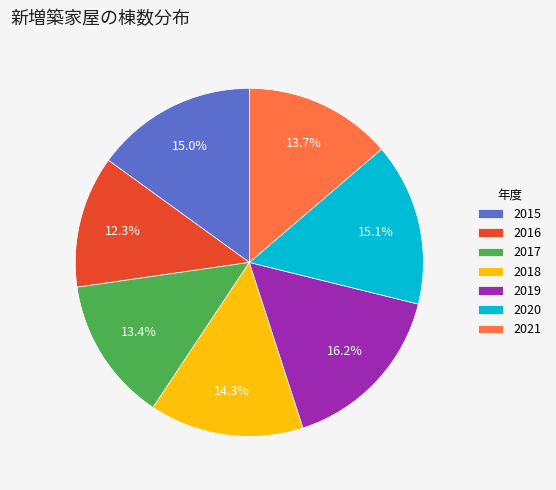

Which category has the smallest portion of the pie?

2016